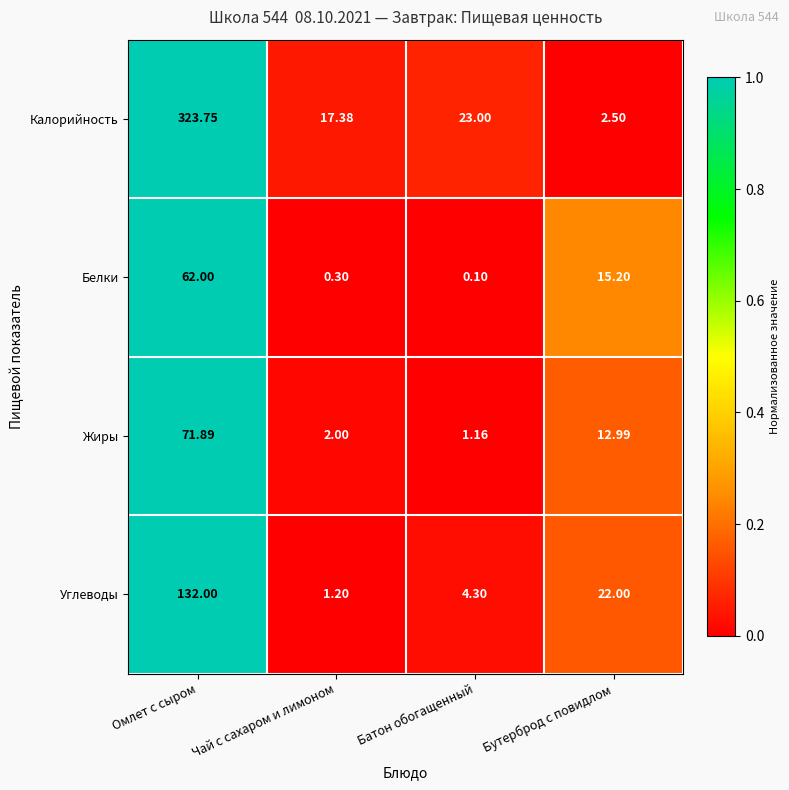

Where does the Калорийность series first go above 23?

Омлет с сыром